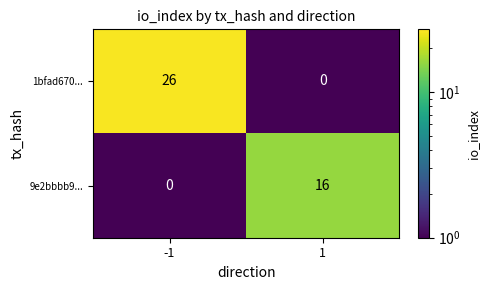

What is the difference between the highest and lowest values at 1?

16